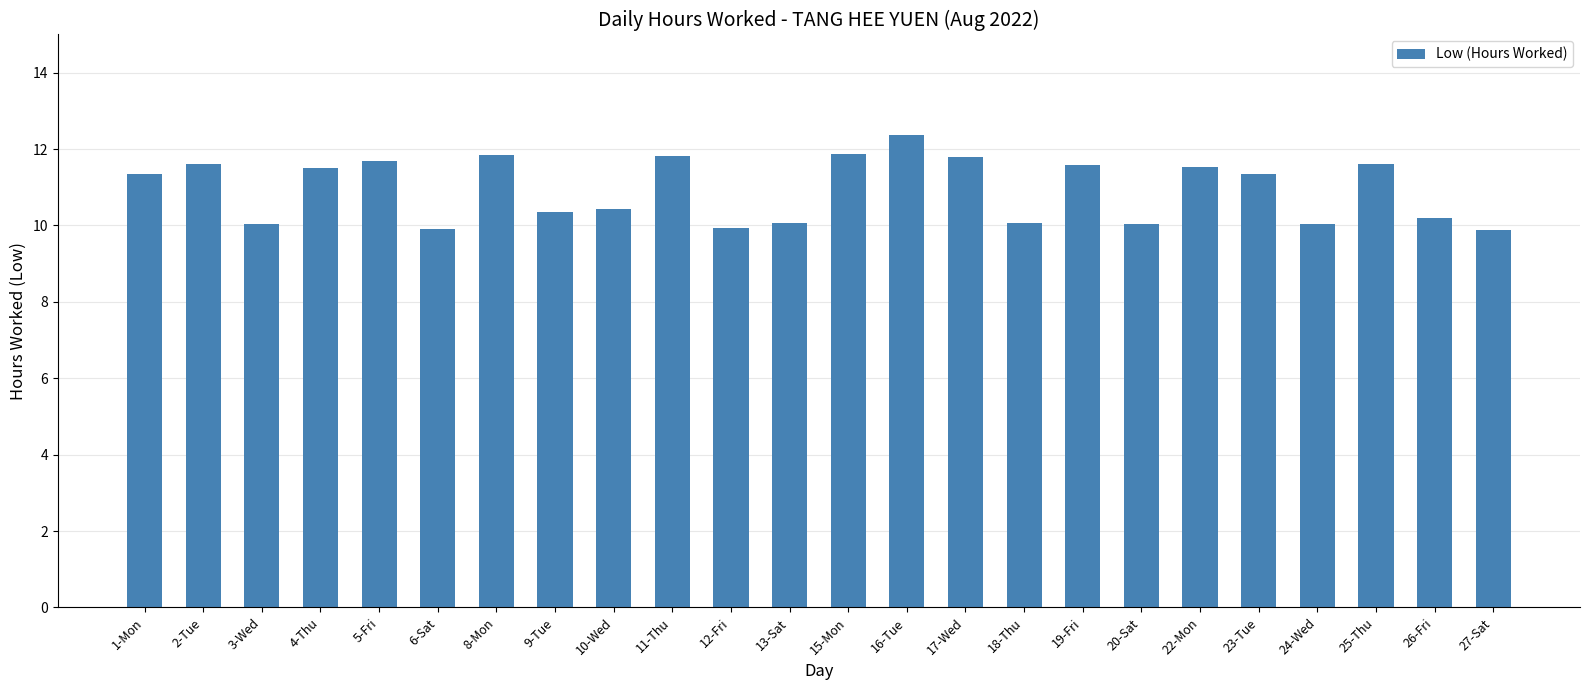

What is the greatest value displayed?

12.4